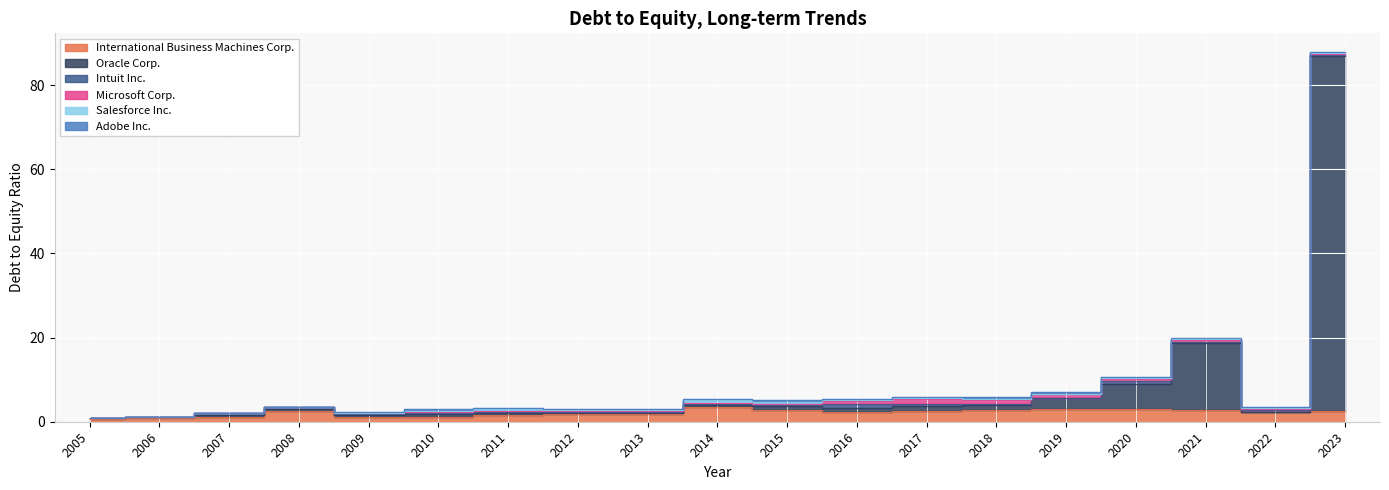

What are all the series names shown in the legend?

International Business Machines Corp., Oracle Corp., Intuit Inc., Microsoft Corp., Salesforce Inc., Adobe Inc.